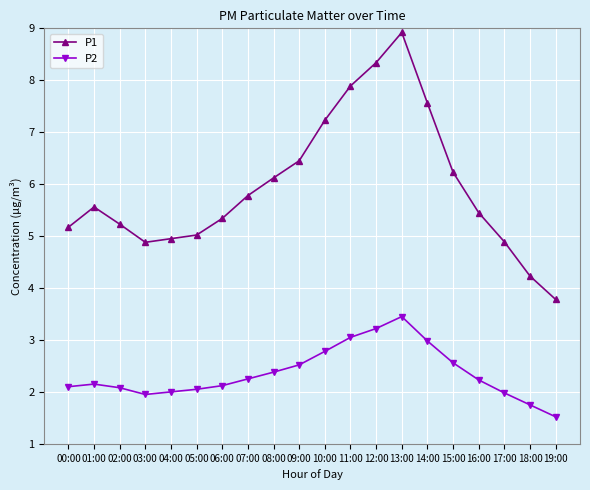

True or false: P2 and P1 cross at least once.

False